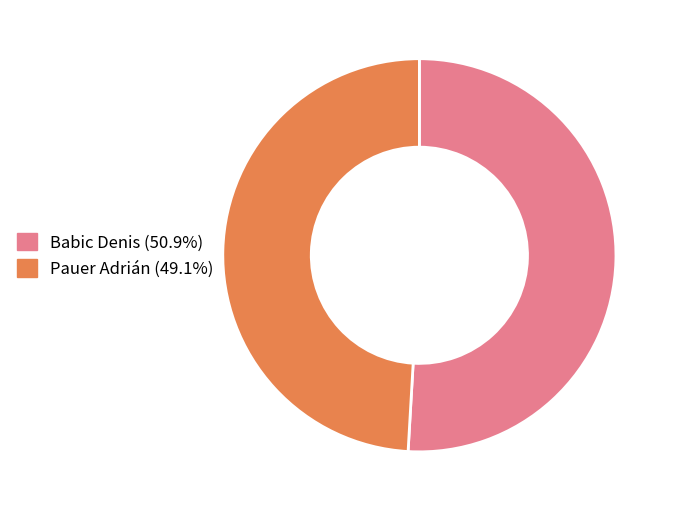

Do Babic Denis and Pauer Adrián together represent more than half of the pie?

Yes